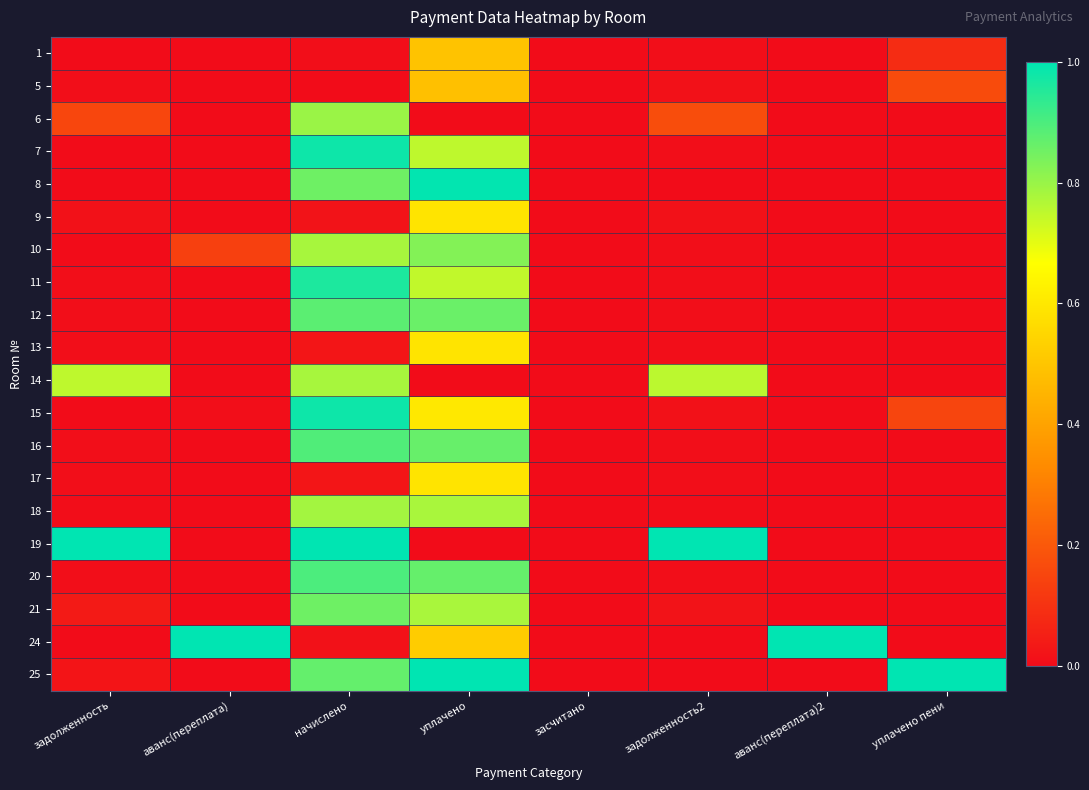

Which series changed the most between засчитано and уплачено пени?

25